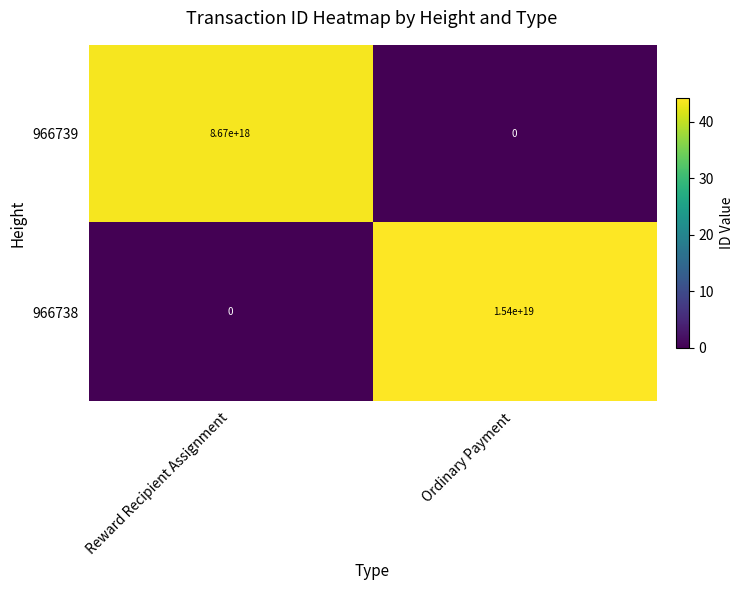

Rank the series by their maximum value, from highest to lowest.

966738, 966739